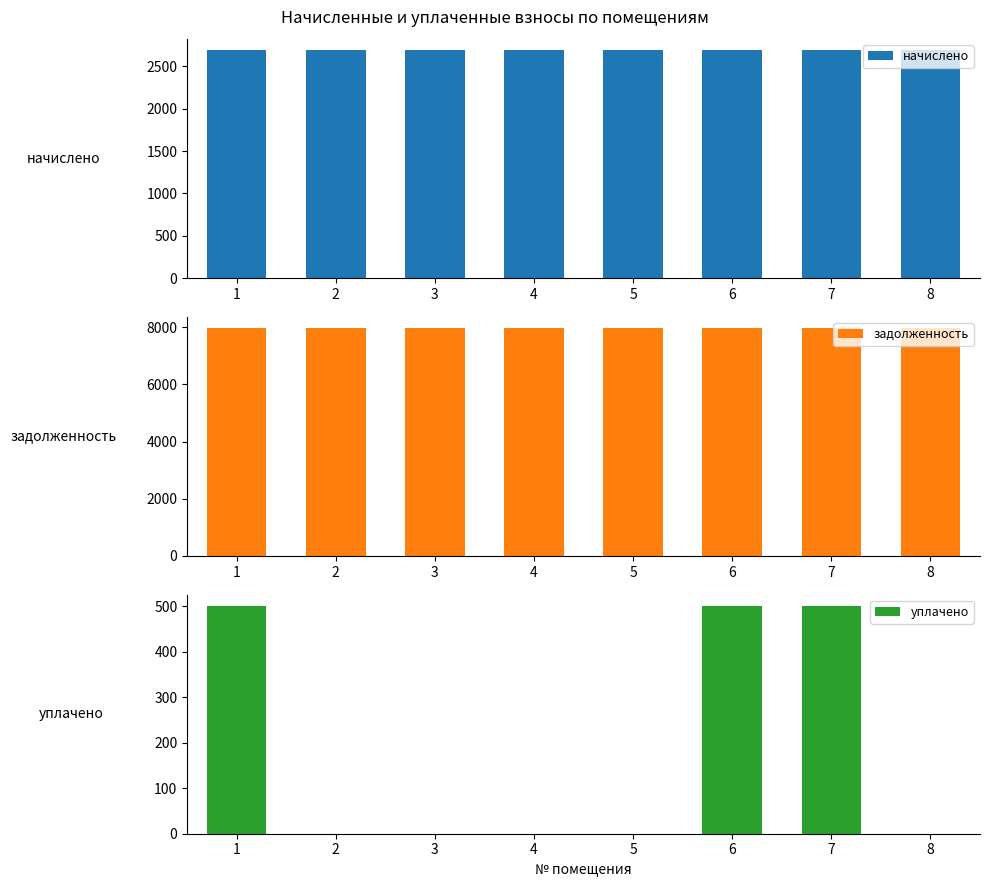

At which label does задолженность reach its minimum?

1